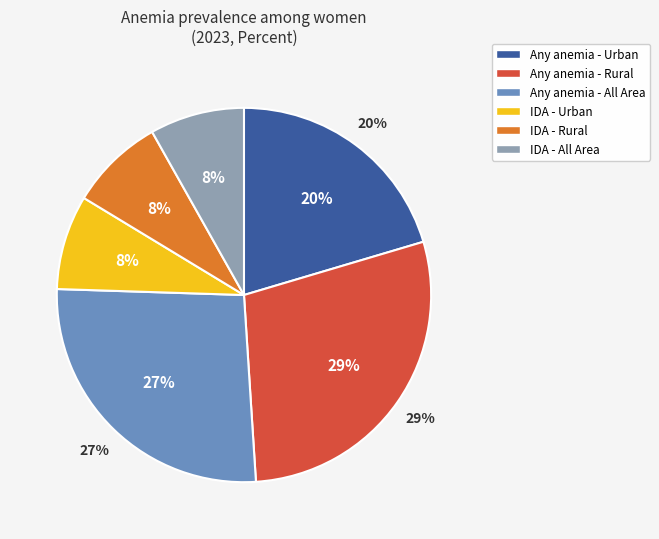

Rank the categories by value from highest to lowest.

Any anemia - Rural, Any anemia - All Area, Any anemia - Urban, IDA - Urban, IDA - Rural, IDA - All Area